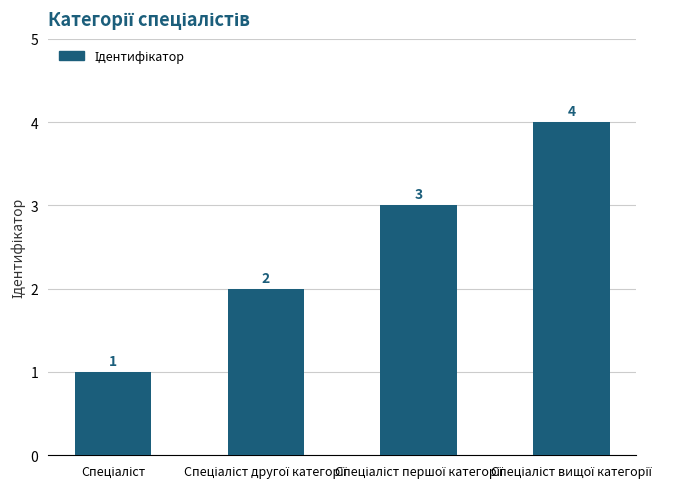

Reading left to right, transcribe all the data shown in this chart.

1	2	3	4